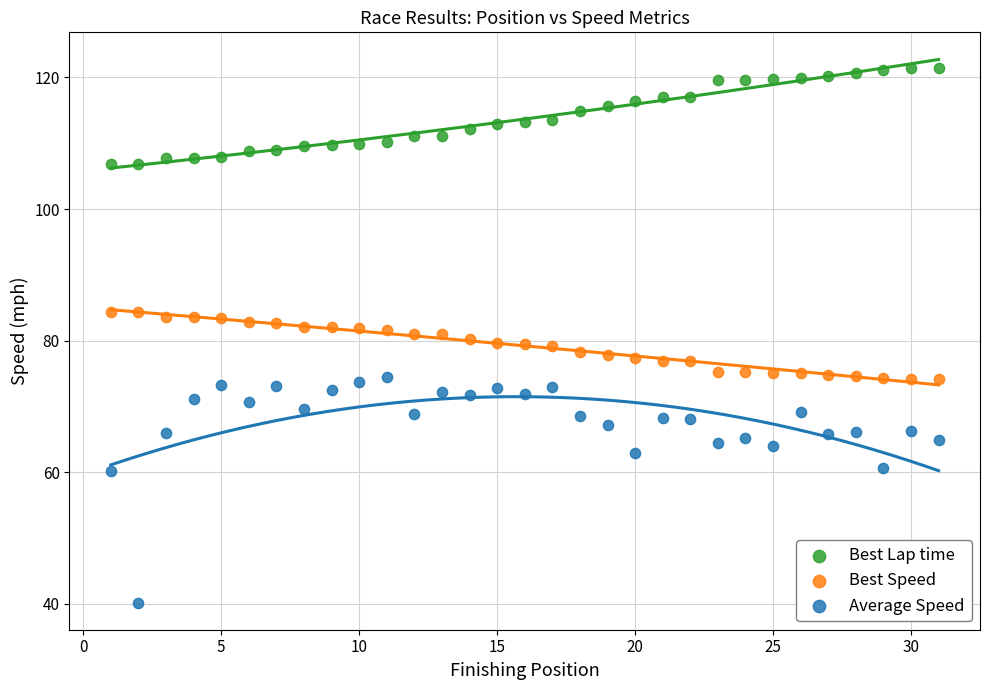

Which series contains the highest Y value?

Best Lap time